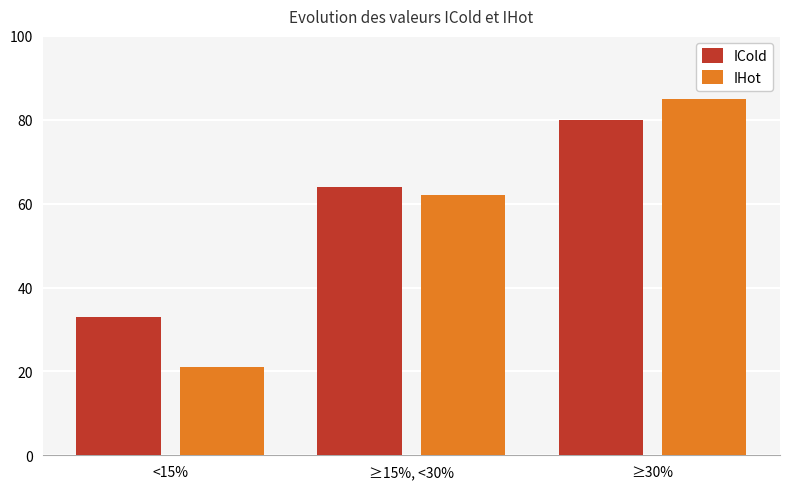

What is the difference between the highest and lowest values at ≥30%?

5